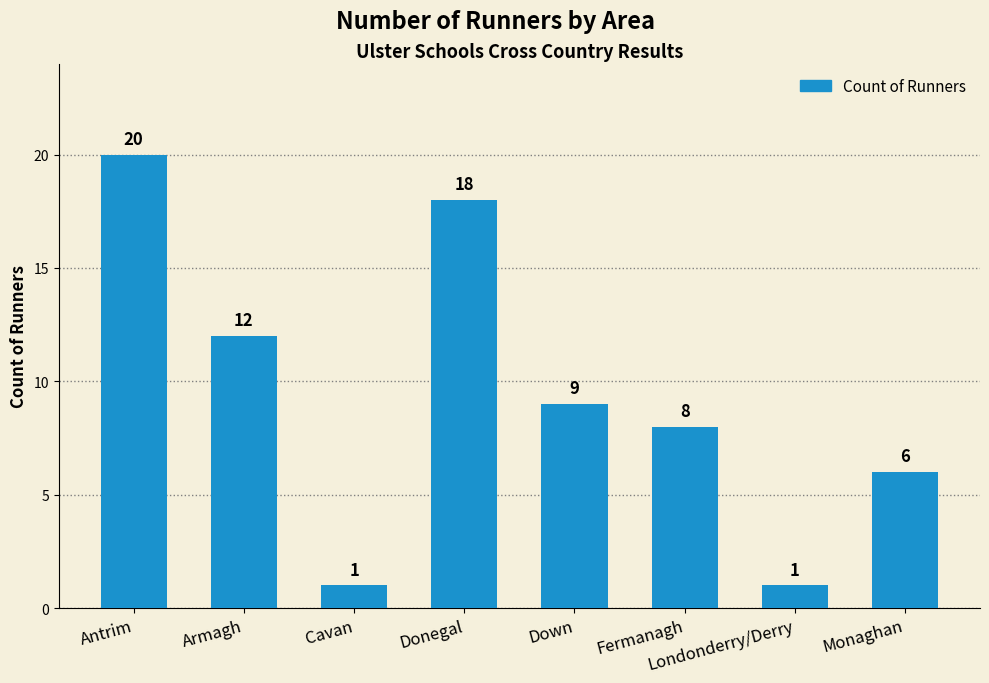

What is the change in value from Antrim to Donegal?

-2